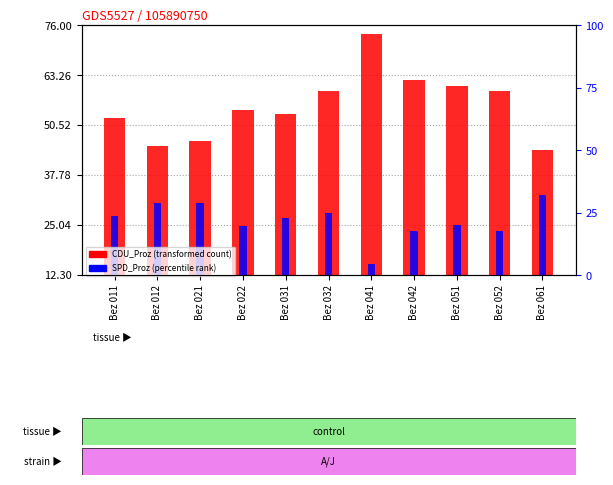

Does the chart contain any negative values?

No